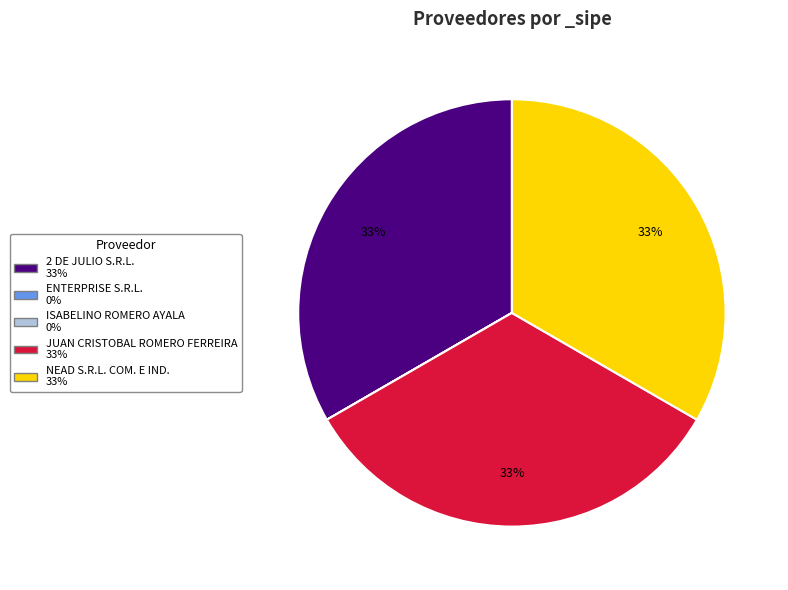

To the nearest percent, what percentage of the pie is 2 DE JULIO S.R.L.?

33%